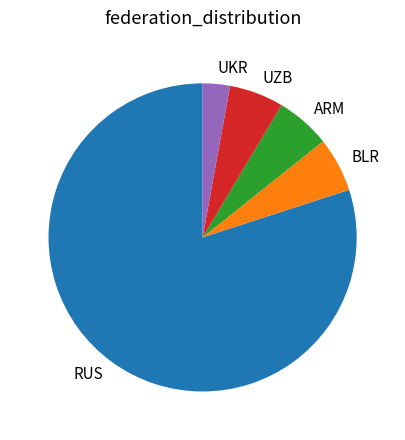

Approximately how many times larger is the value at ARM compared to UZB?

1.0